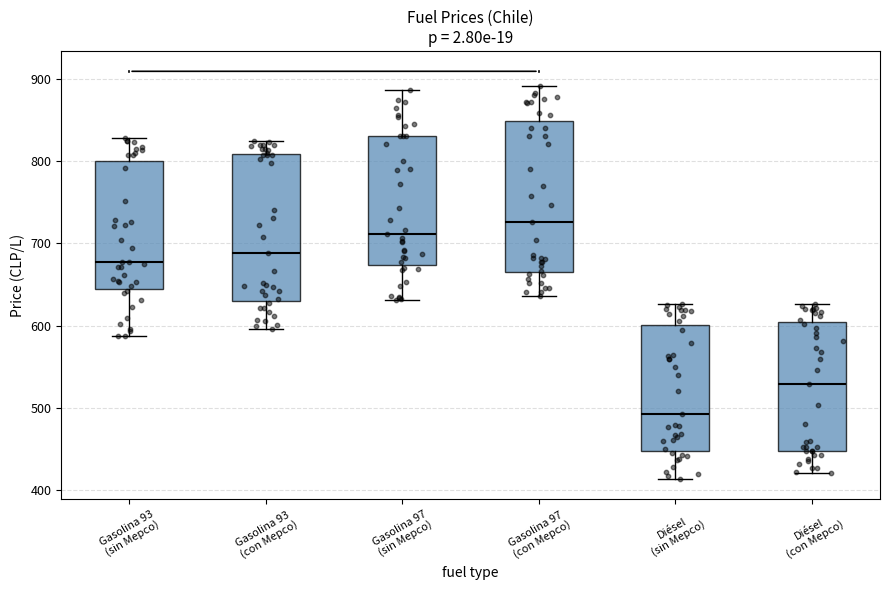

Which box's median line is the highest?

Gasolina 97 (con Mepco)